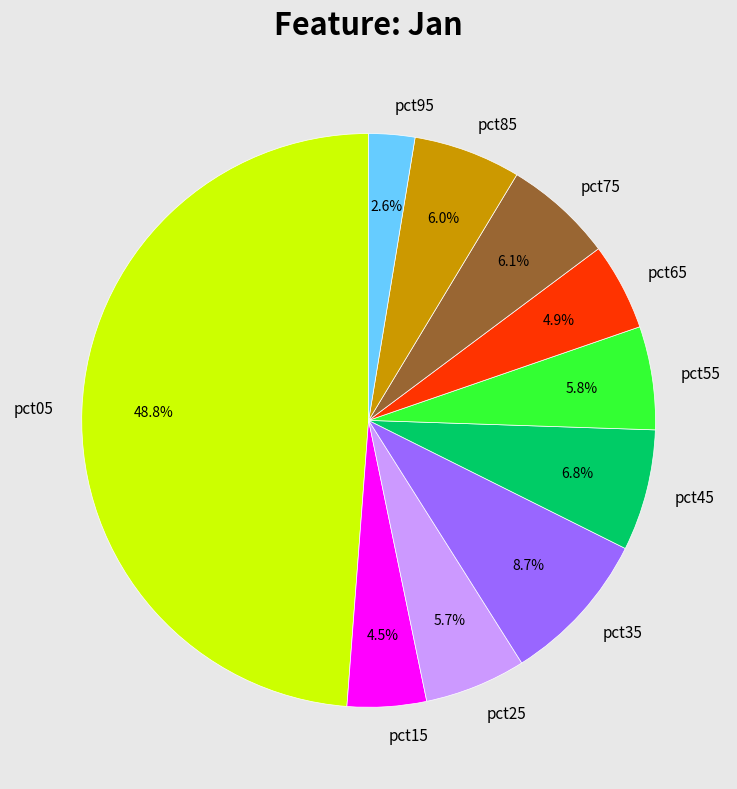

Count the number of slices in the pie.

10